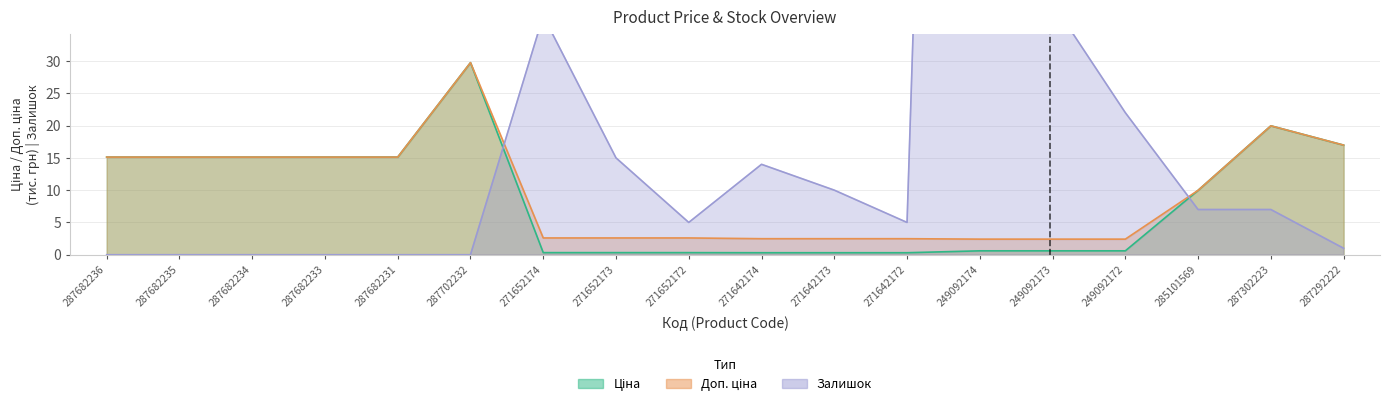

How many data points in Залишок are less than 7?

9